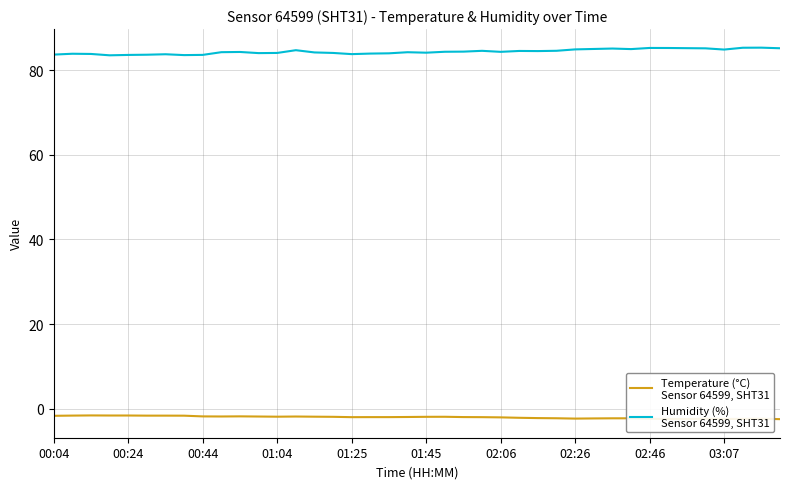

What is the maximum value shown in the chart?

85.4